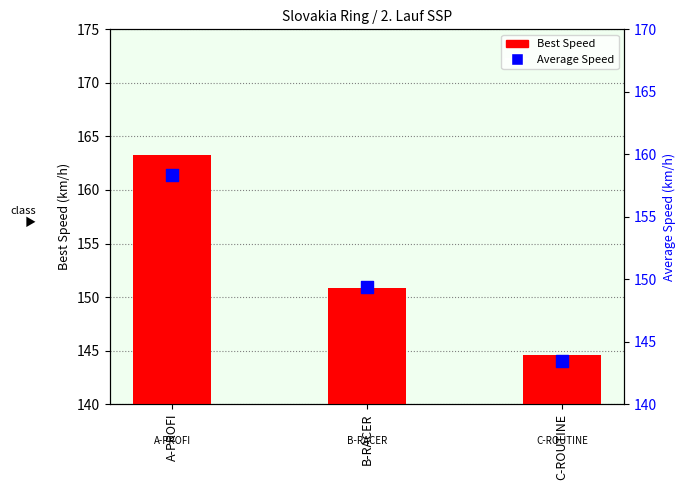

Which series reaches the minimum Y coordinate?

Average Speed